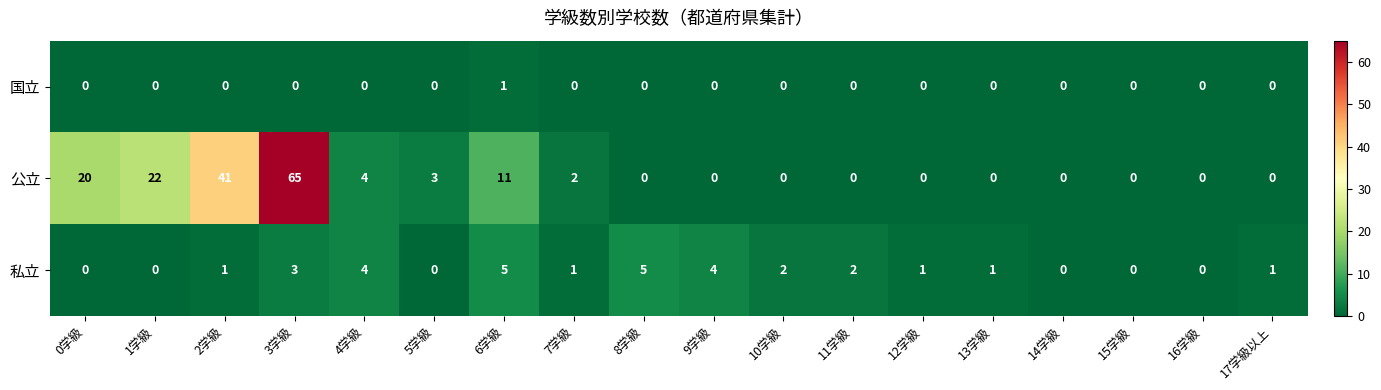

Which series has the largest total across all categories?

公立